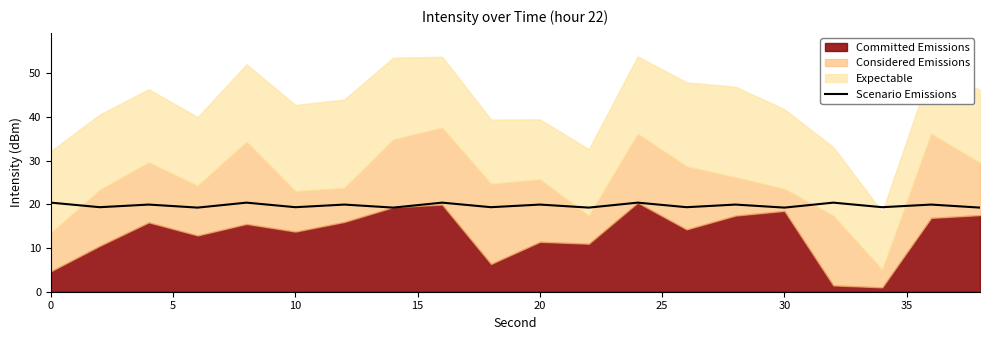

What is the maximum value for Scenario Emissions?

20.4